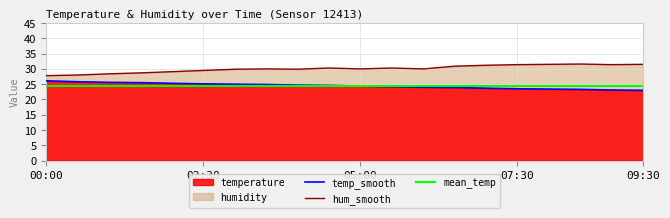

True or false: mean_temp and temp_smooth cross at least once.

True